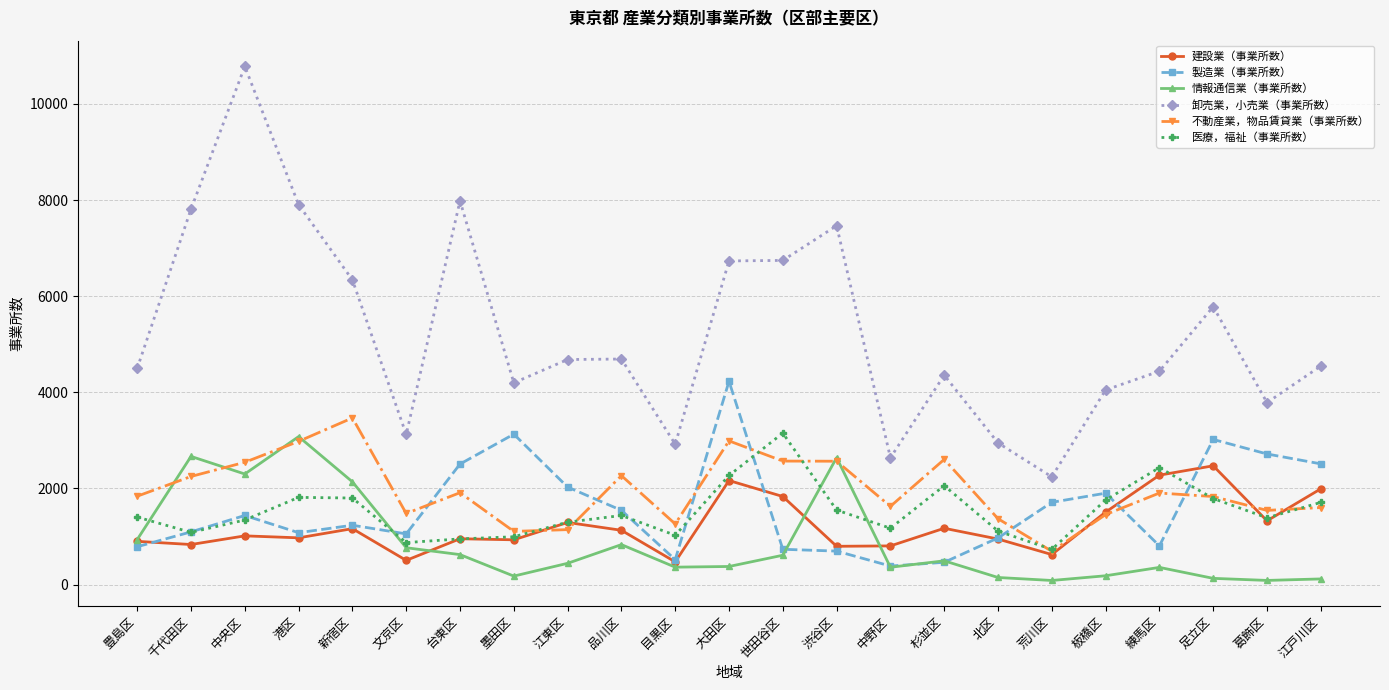

What is the difference between the 製造業（事業所数） values at 港区 and 足立区?

1940